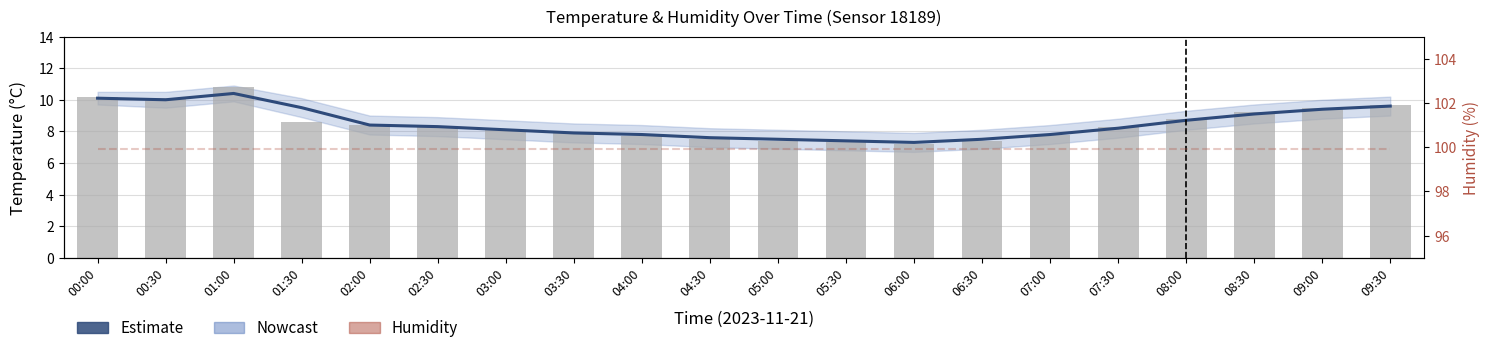

At which label does raw_temperature first exceed 8?

00:00